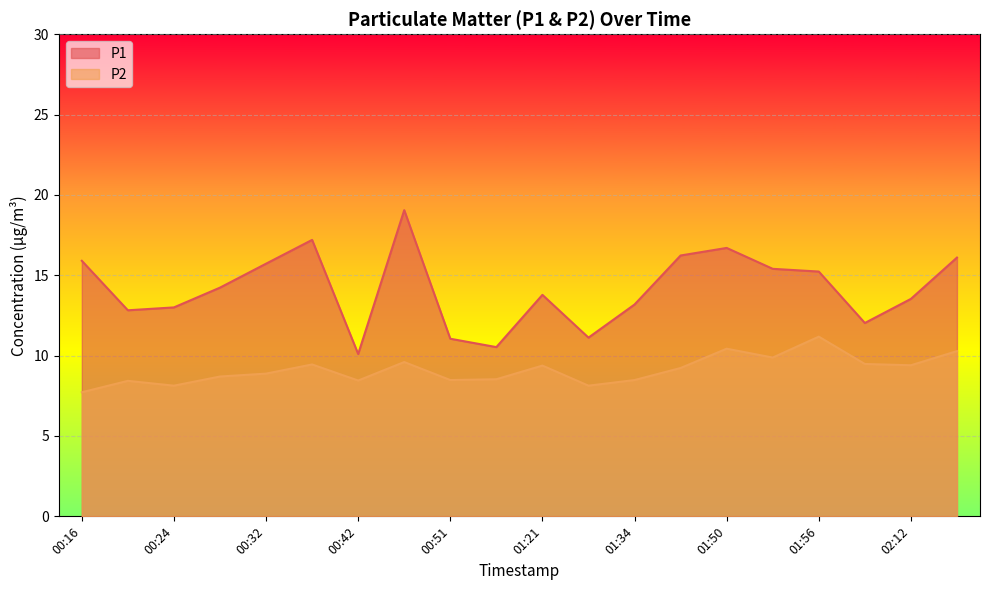

What is the difference between the maximum and minimum values in the P1 series?

9.0